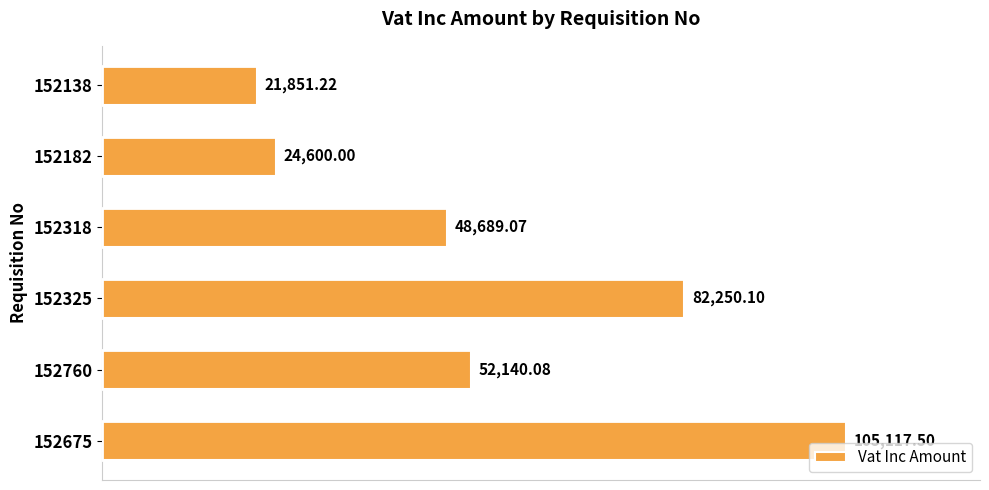

Approximately how many times larger is the value at 152760 compared to 152182?

2.1